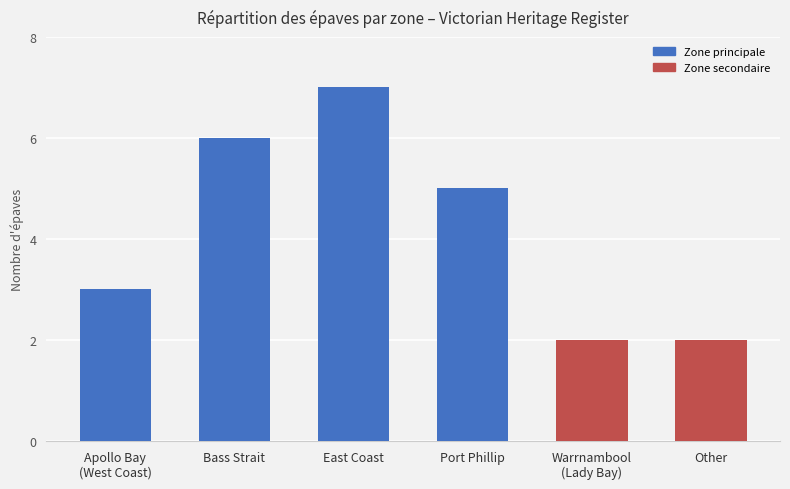

What is the sum of the values at Bass Strait and Port Phillip?

11